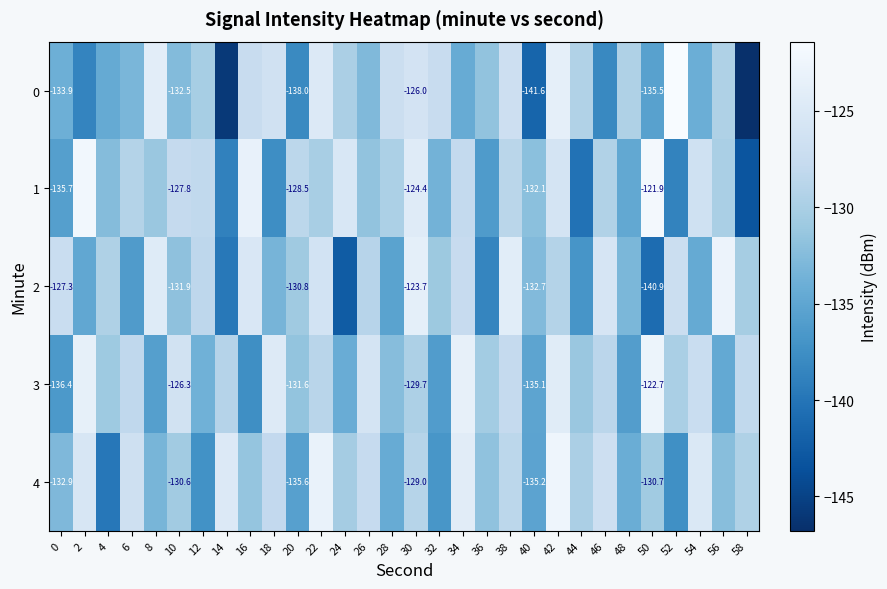

List the series in order of their peak value, highest first.

0, 1, 4, 3, 2